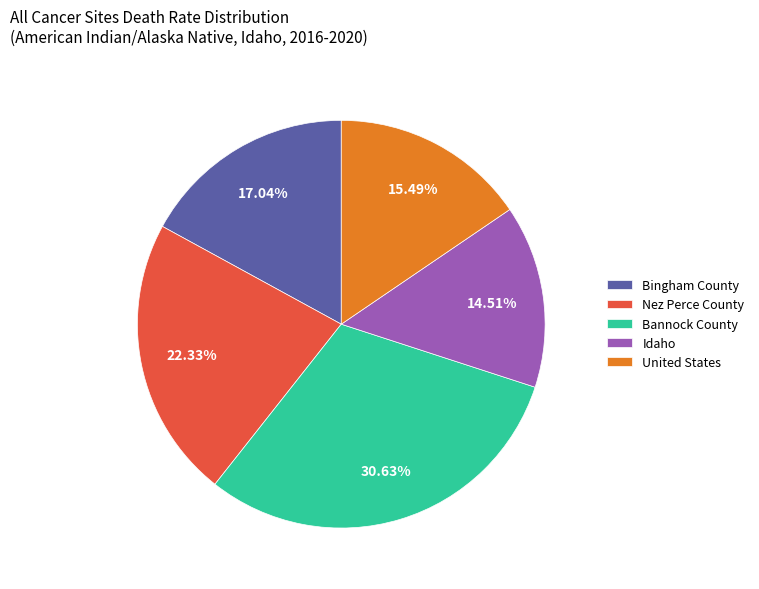

Count the number of slices in the pie.

5